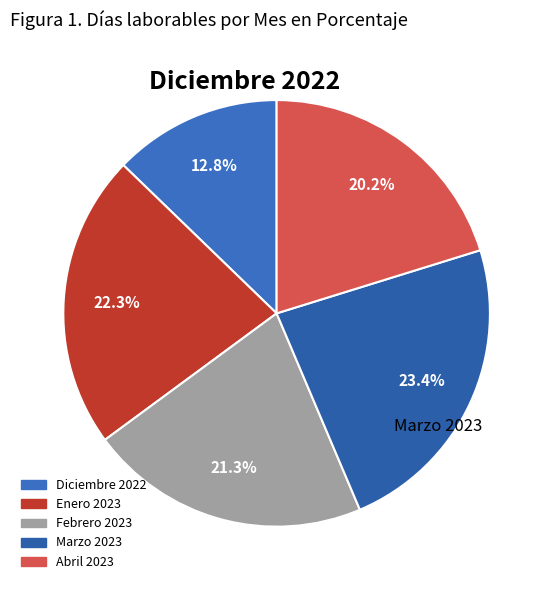

Combined, do Febrero 2023 and Enero 2023 account for over 50%?

No